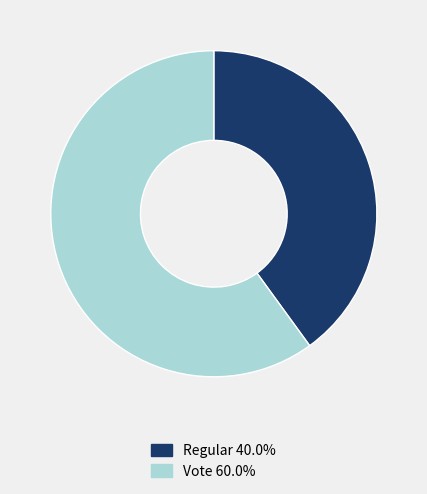

Which slice is the largest?

Vote